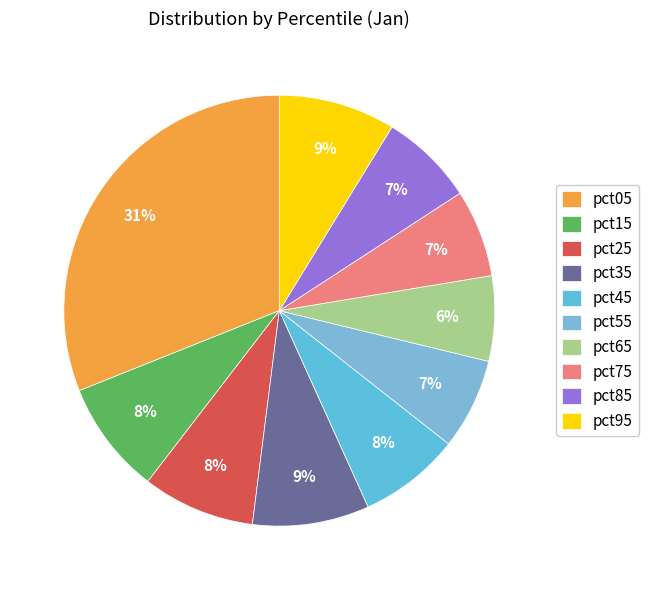

How many segments does this pie chart have?

10